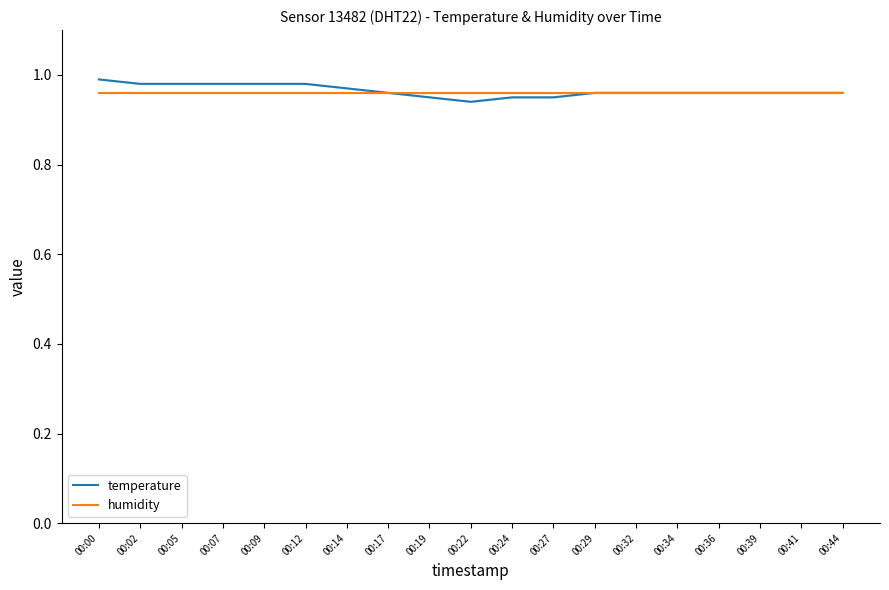

What is the total value across all series at 00:32?

1.9